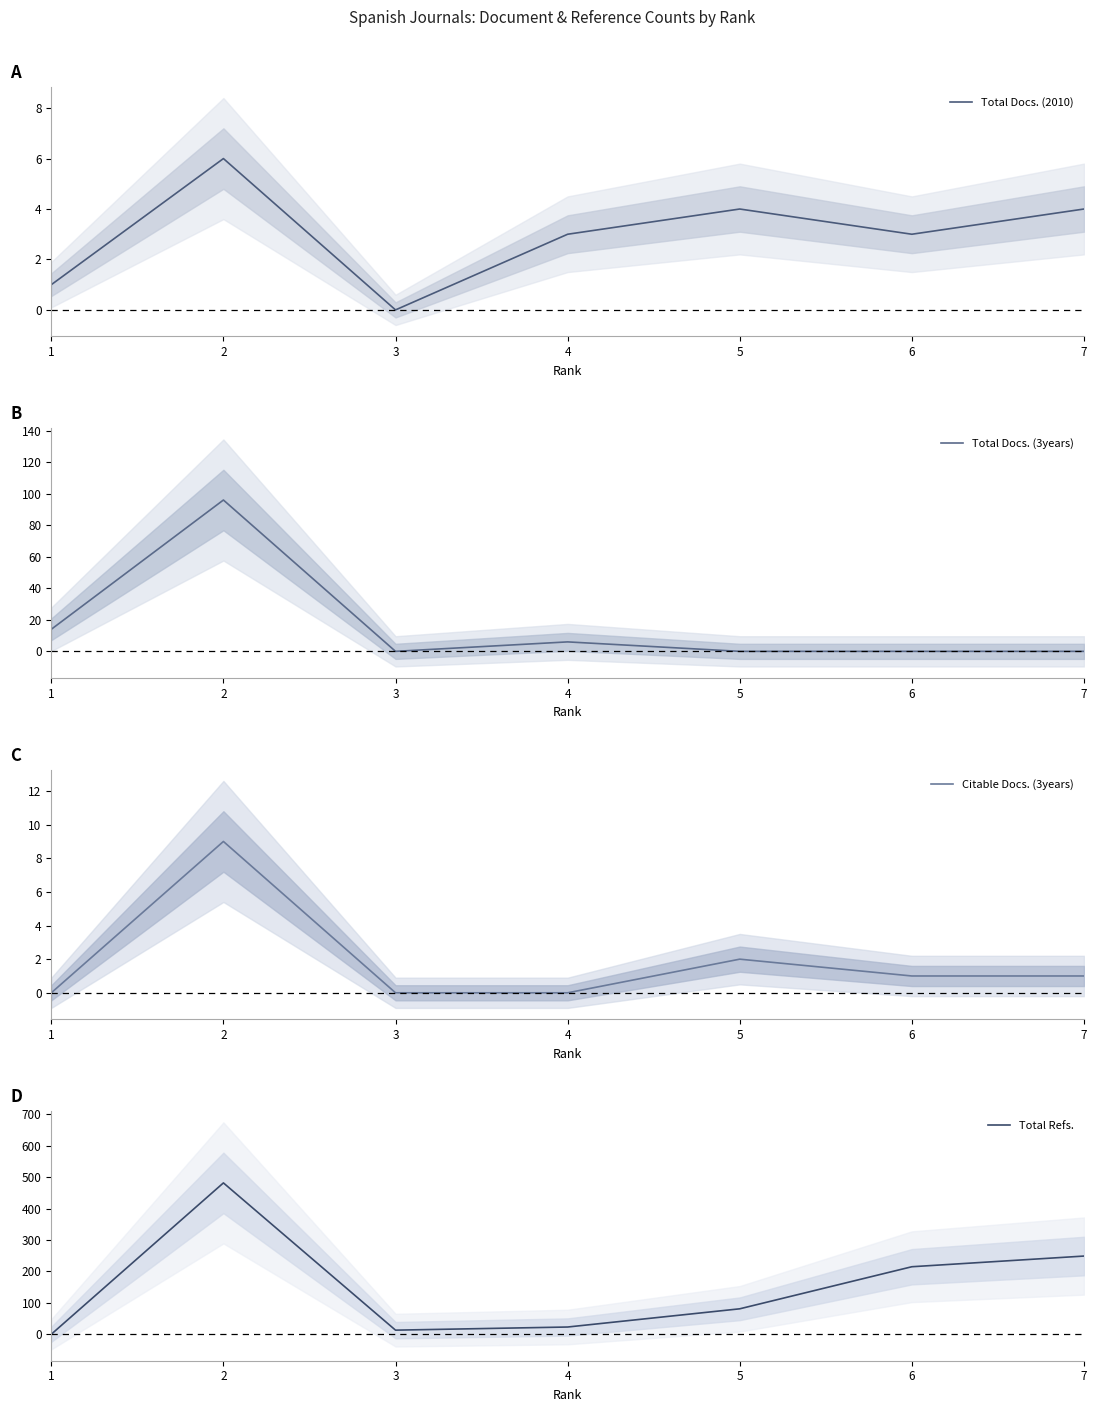

At 6, list the series in order from smallest to largest.

Total Docs. (3years), Citable Docs. (3years), Total Docs. (2010), Total Refs.